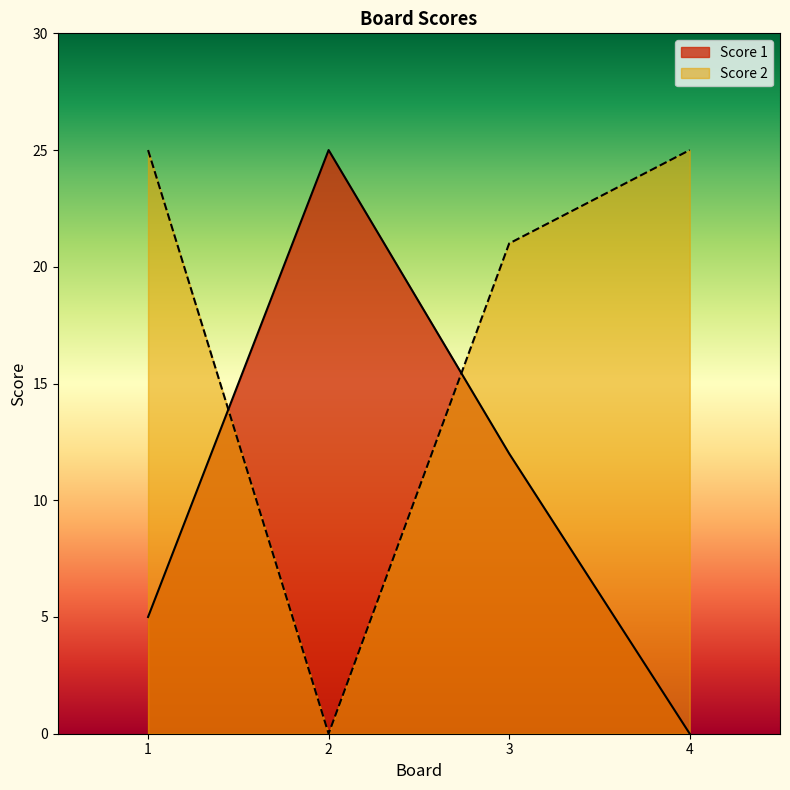

Count the number of data series in this chart.

2